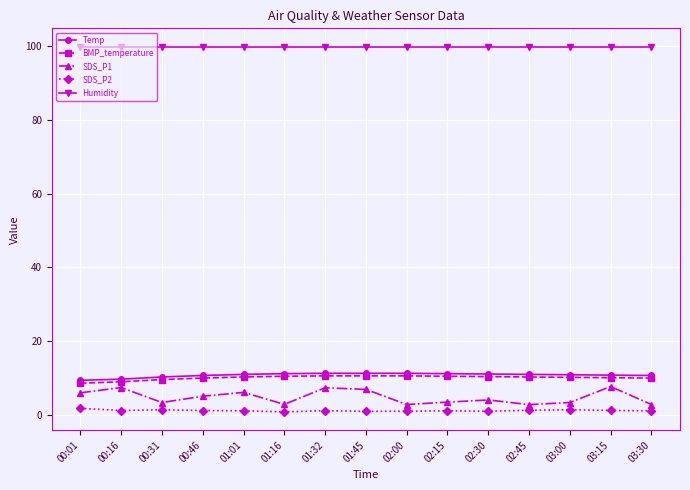

Which series has the widest spread of values?

SDS_P1